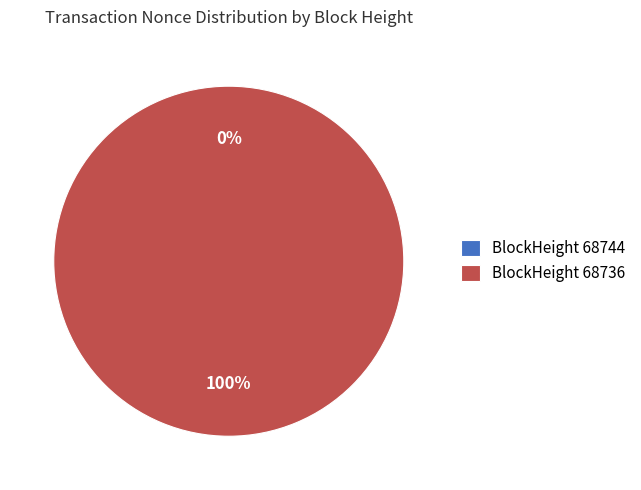

Between 68744 and 68736, which is larger?

68736